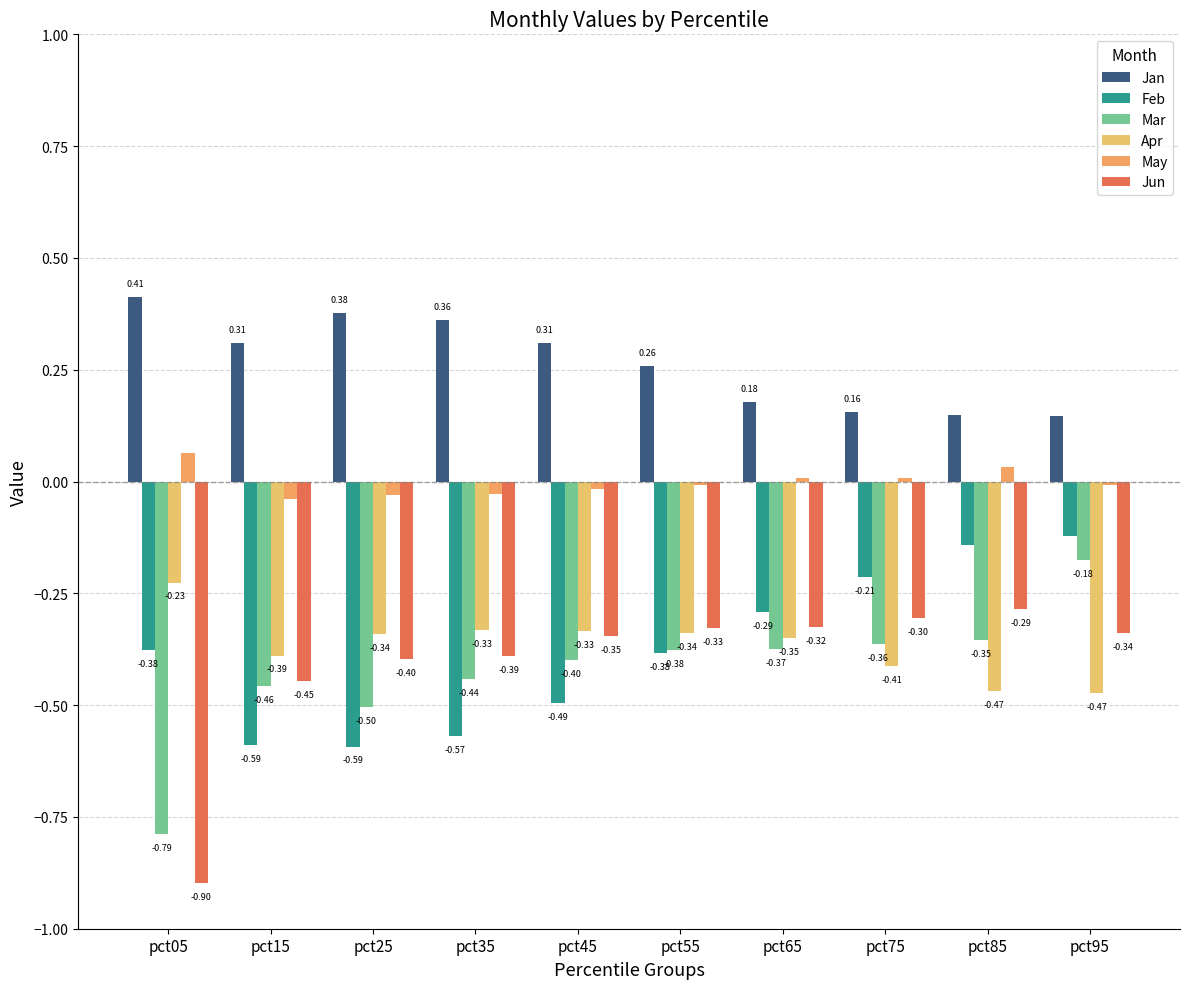

What is the greatest value displayed?

0.4